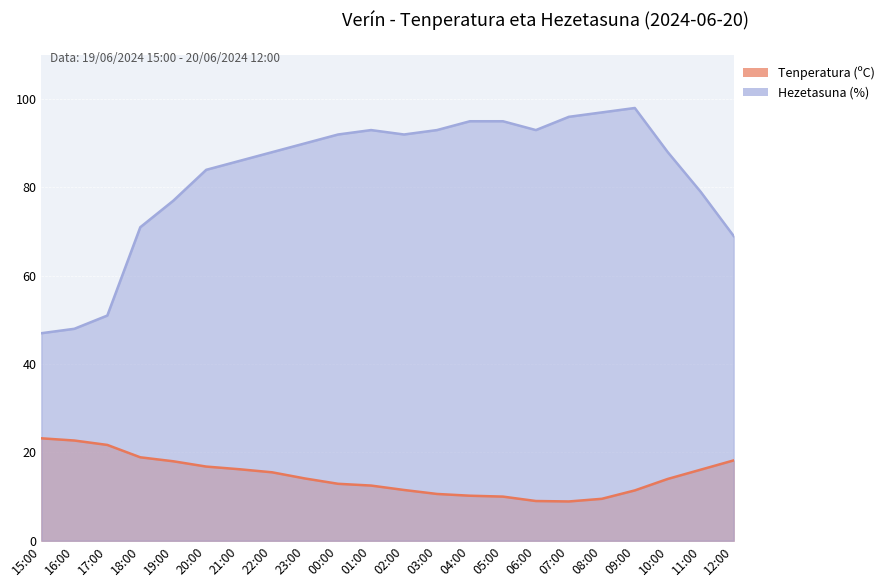

Reading left to right, transcribe all the data shown in this chart.

Tenperatura (ºC): 15:00=23.2	16:00=22.7	17:00=21.7	18:00=18.9	19:00=18.0	20:00=16.8	21:00=16.2	22:00=15.5	23:00=14.1	00:00=12.9	01:00=12.5	02:00=11.5	03:00=10.6	04:00=10.2	05:00=10.0	06:00=9.0	07:00=8.9	08:00=9.5	09:00=11.4	10:00=14.0	11:00=16.1	12:00=18.2
Hezetasuna (%): 15:00=47.0	16:00=48.0	17:00=51.0	18:00=71.0	19:00=77.0	20:00=84.0	21:00=86.0	22:00=88.0	23:00=90.0	00:00=92.0	01:00=93.0	02:00=92.0	03:00=93.0	04:00=95.0	05:00=95.0	06:00=93.0	07:00=96.0	08:00=97.0	09:00=98.0	10:00=88.0	11:00=79.0	12:00=69.0